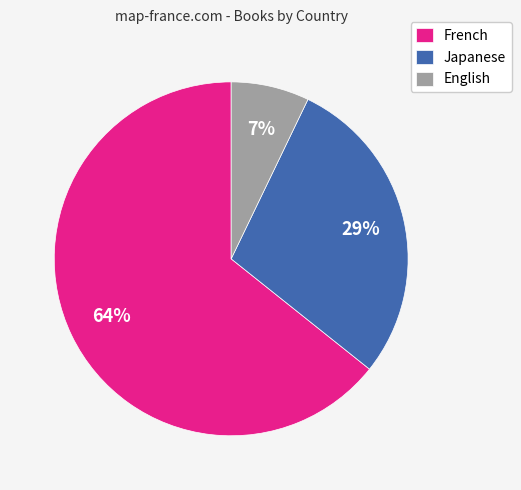

Which slice is the largest?

French